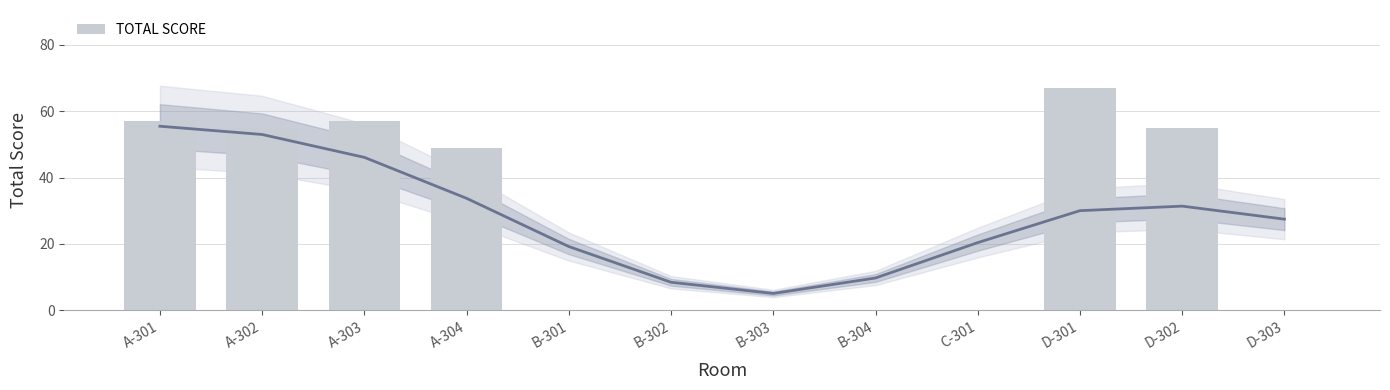

Reading left to right, extract all data points from this chart.

A-301=57	A-302=55	A-303=57	A-304=49	B-301=0	B-302=0	B-303=0	B-304=0	C-301=0	D-301=67	D-302=55	D-303=0